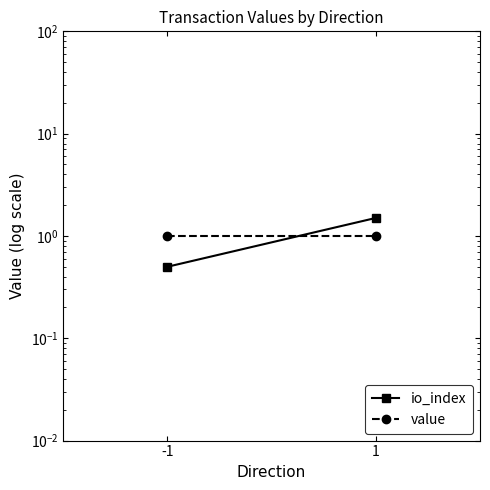

What is the sum of the io_index values at -1 and 1?

2.0